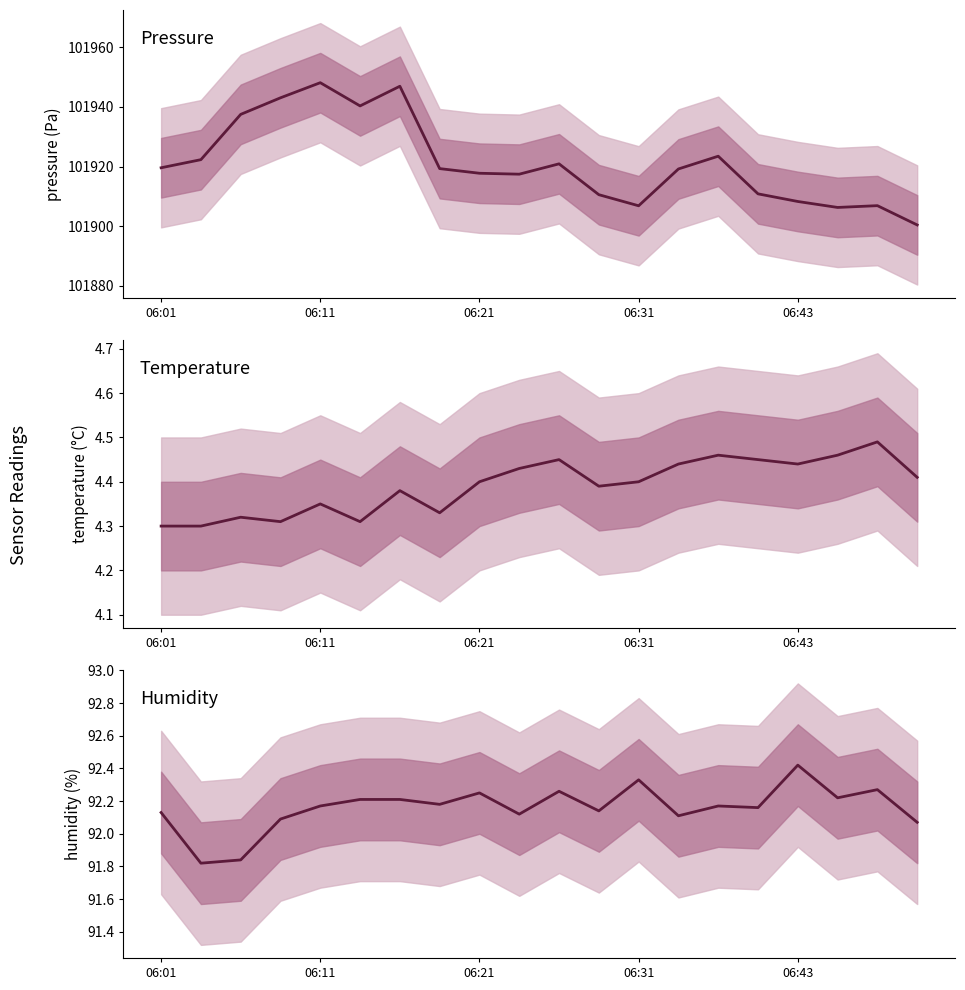

What is the smallest value displayed?

4.3